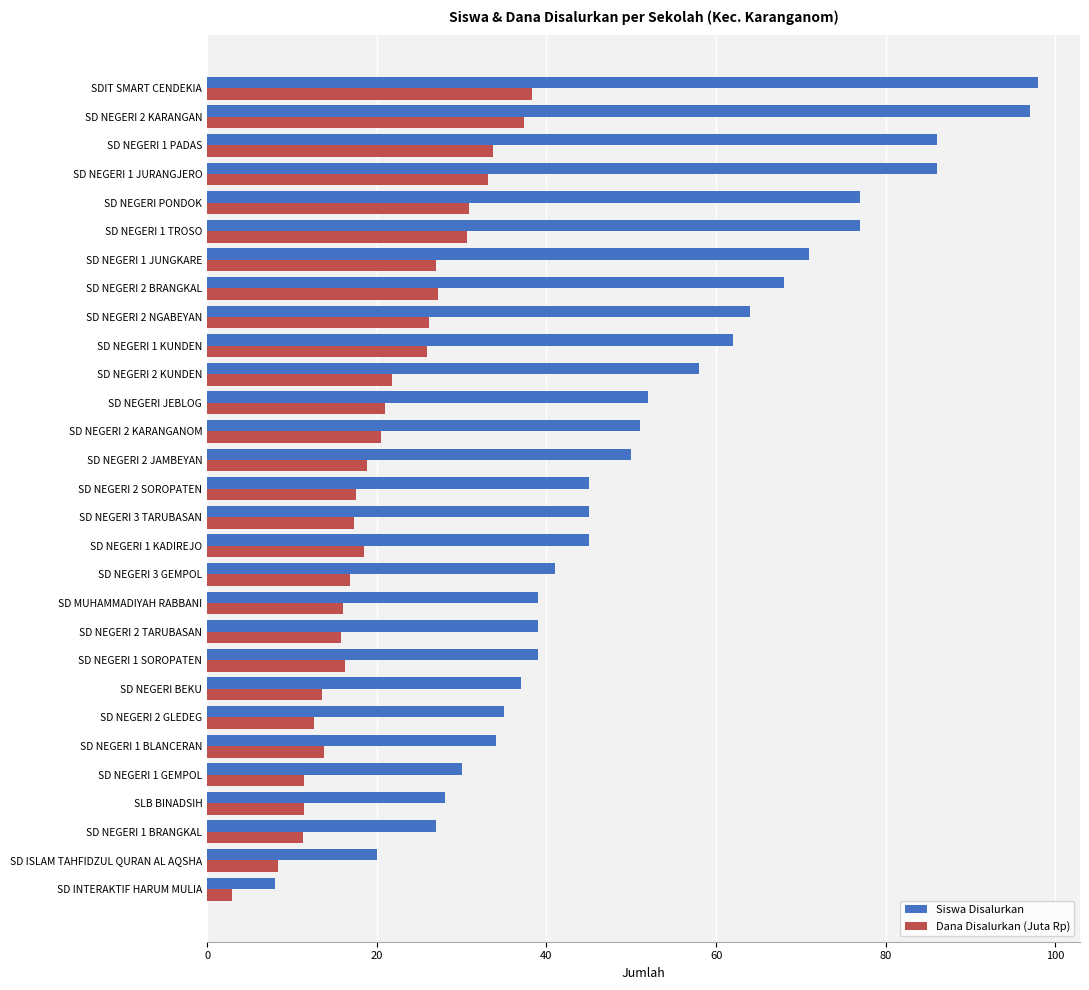

What is the approximate value of Dana Disalurkan (Juta Rp) at SD INTERAKTIF HARUM MULIA?

2.9